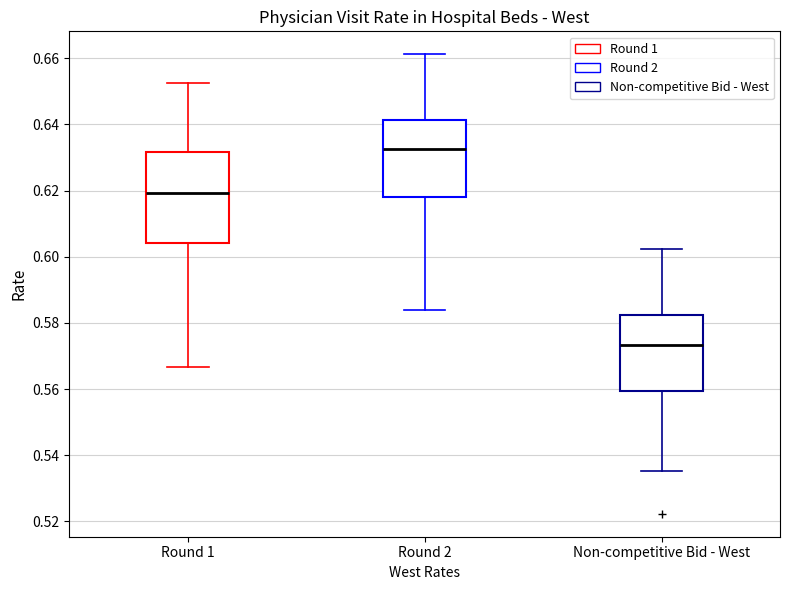

Which box has the lowest median line?

Non-competitive Bid - West